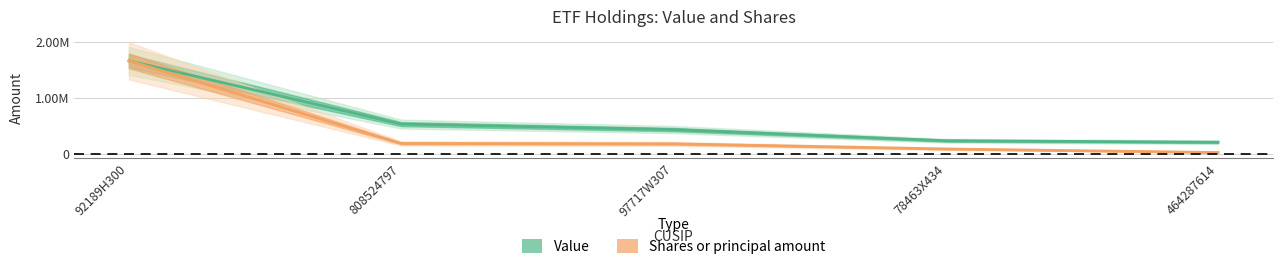

How many values in the Shares or principal amount series are below 175411?

2